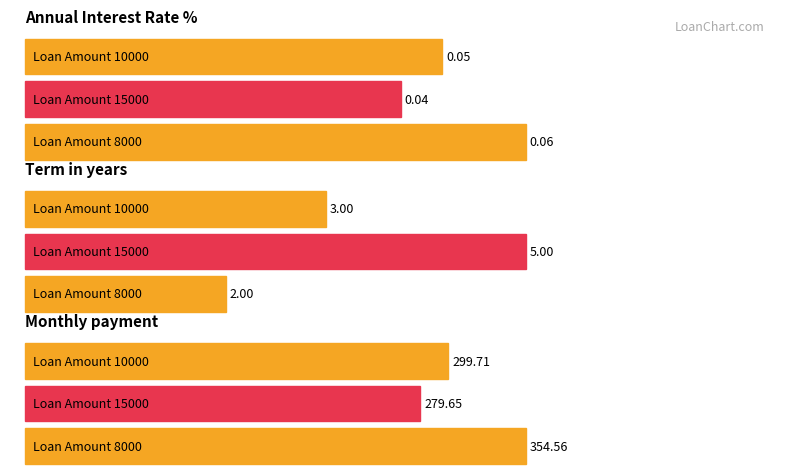

What is the label of the 1st bar from the left?

10000